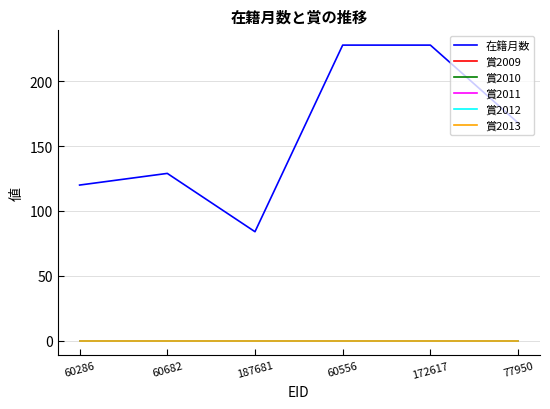

True or false: 賞2009 has more than 2 interior local peaks.

False